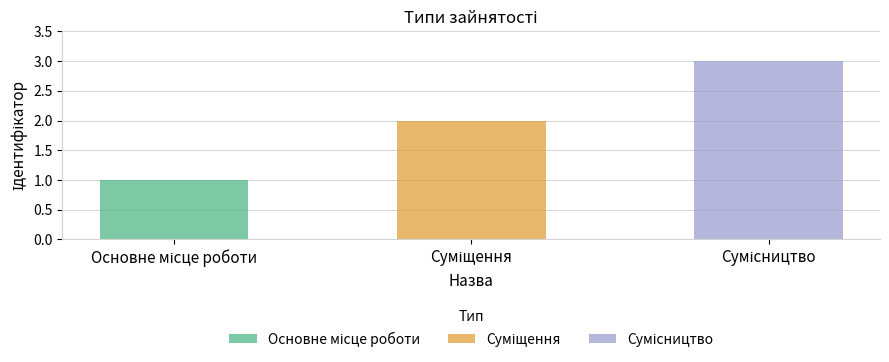

Reading left to right, what are all the values shown in this chart?

Основне місце роботи=1	Суміщення=2	Сумісництво=3